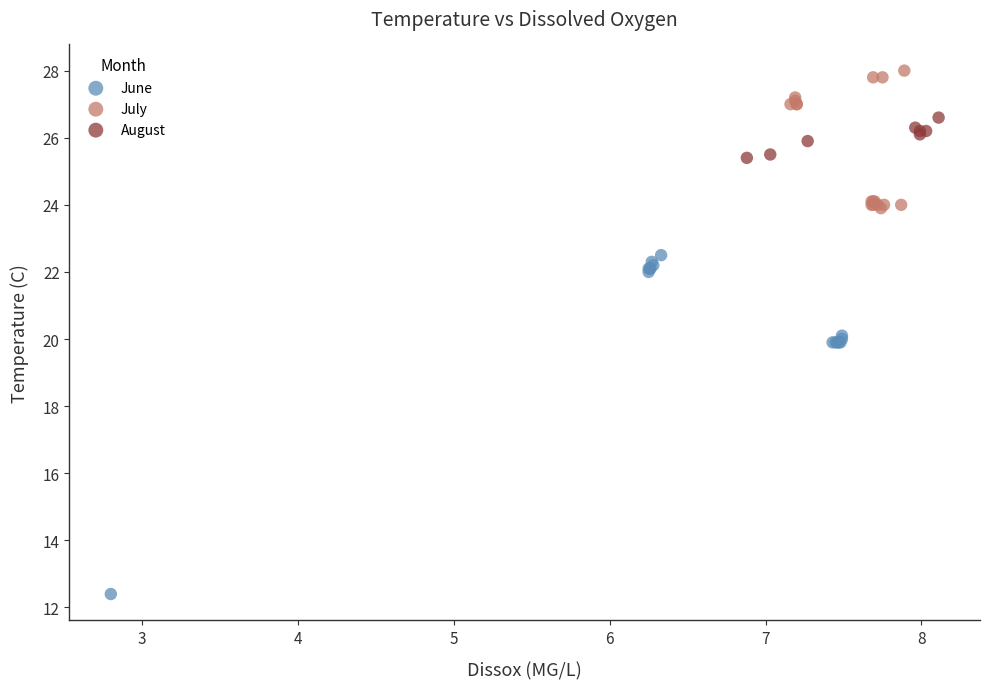

Which series reaches the maximum Y coordinate?

July